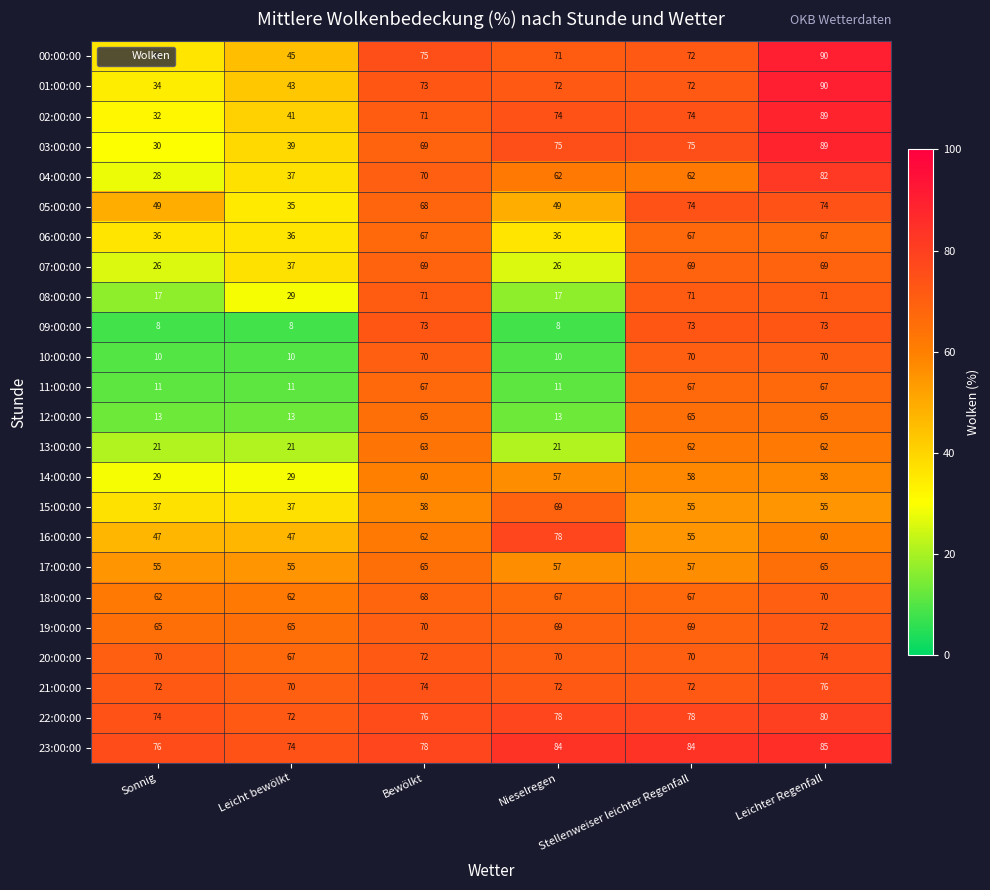

How many 07:00:00 values are between 26 and 69?

6